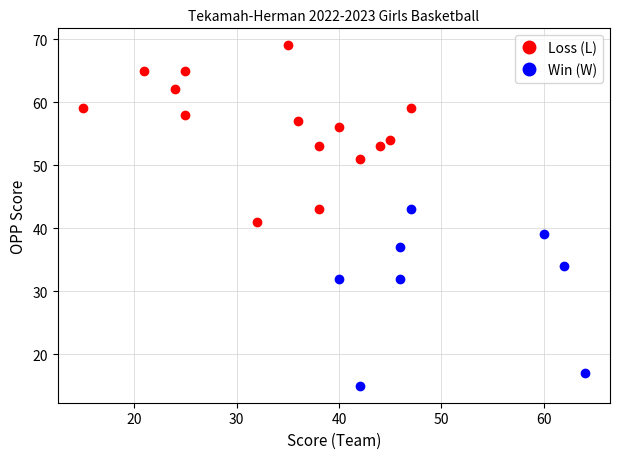

Which series contains the lowest Y value?

Win (W)